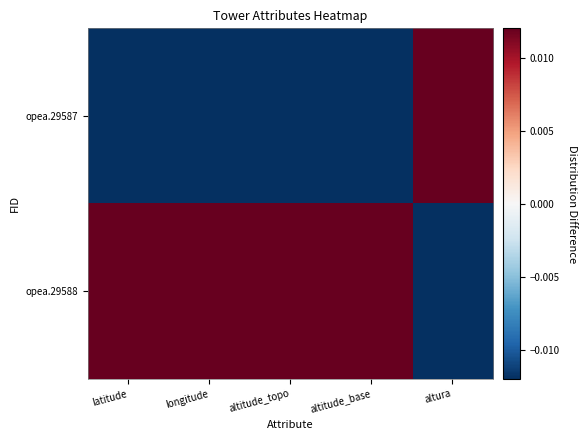

Reading left to right, transcribe all the data shown in this chart.

opea.29587: latitude=-0.0	longitude=-0.0	altitude_topo=-0.0	altitude_base=-0.0	altura=0.0
opea.29588: latitude=0.0	longitude=0.0	altitude_topo=0.0	altitude_base=0.0	altura=-0.0